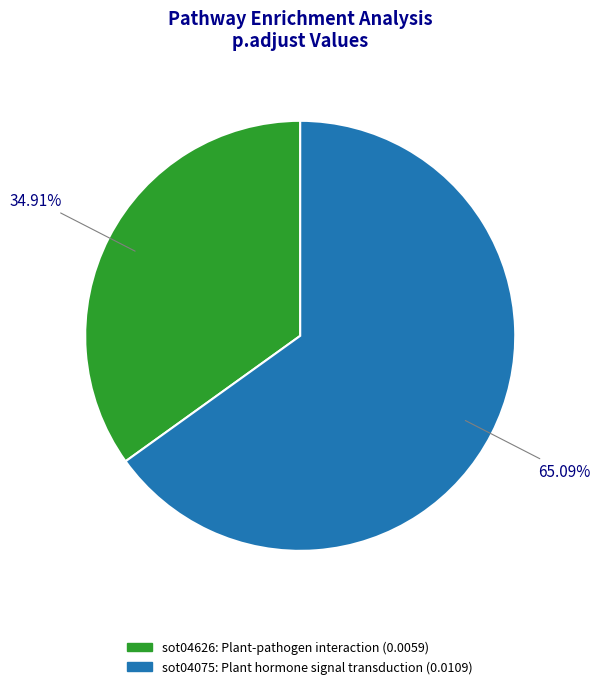

How many segments does this pie chart have?

2